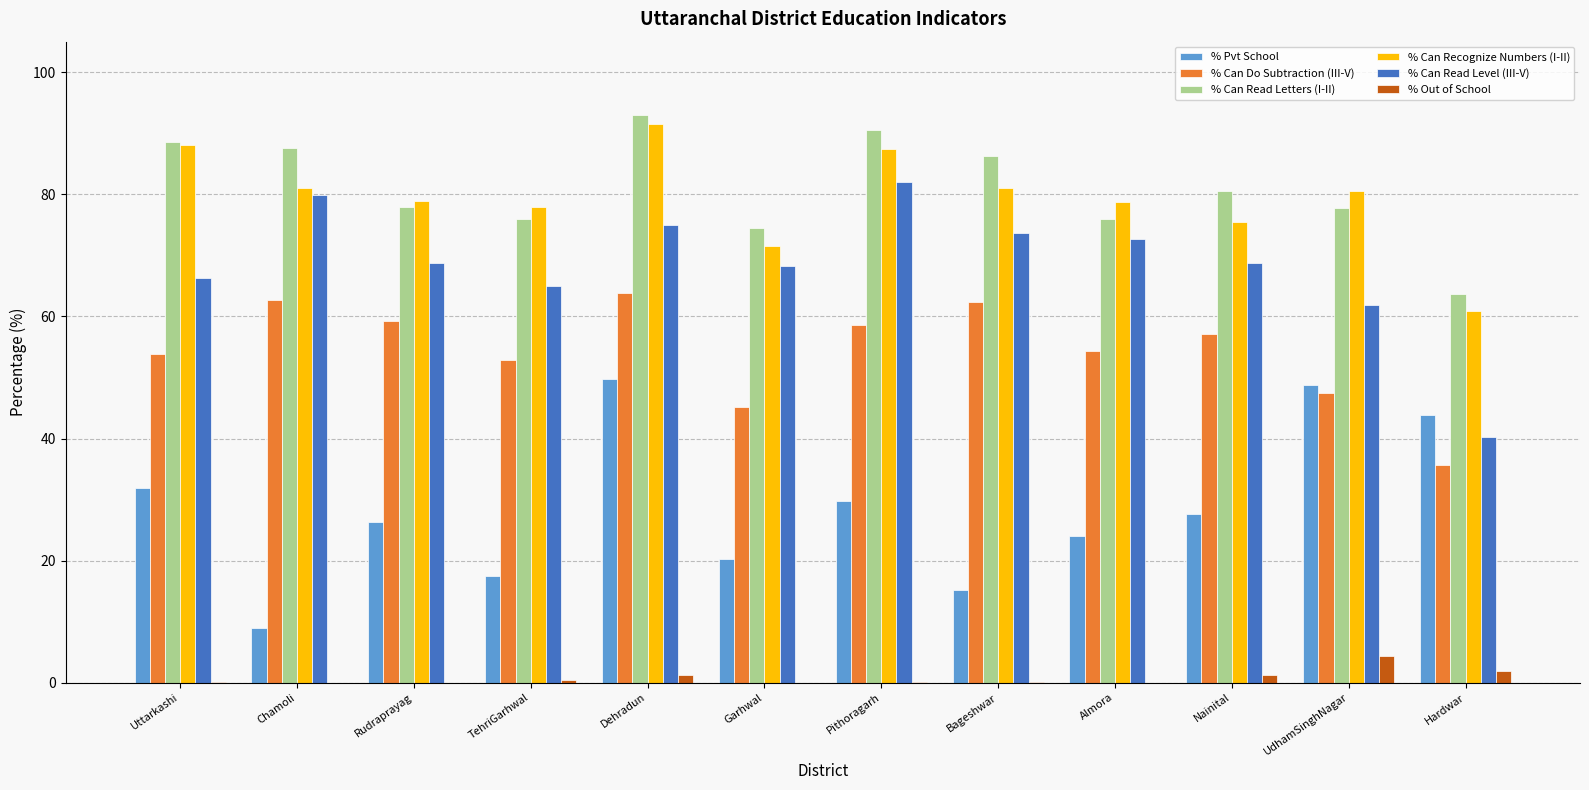

How many values in the % Can Read Letters (I-II) series exceed 80?

6